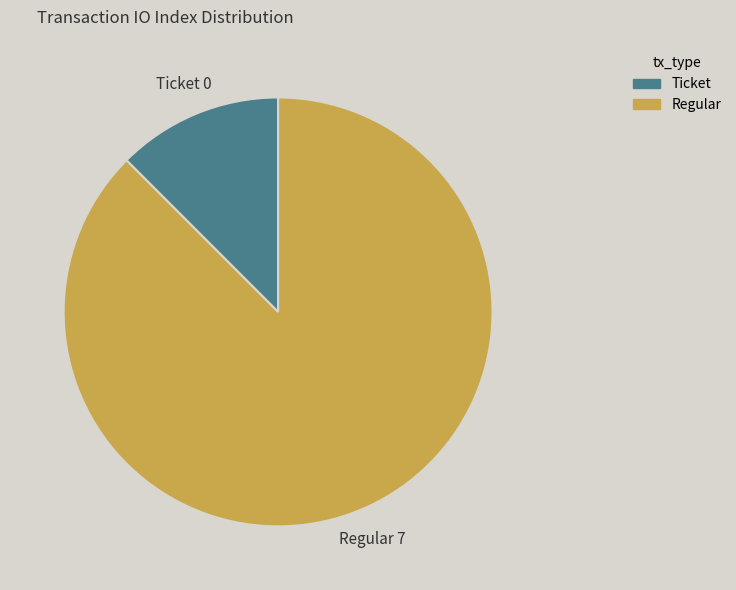

Which has a higher value, Regular or Ticket?

Regular